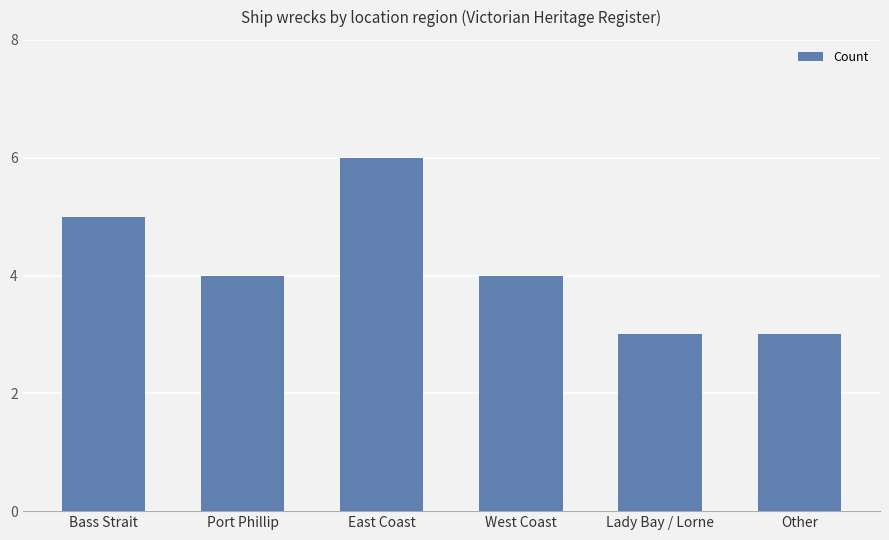

Count the number of data series in this chart.

1